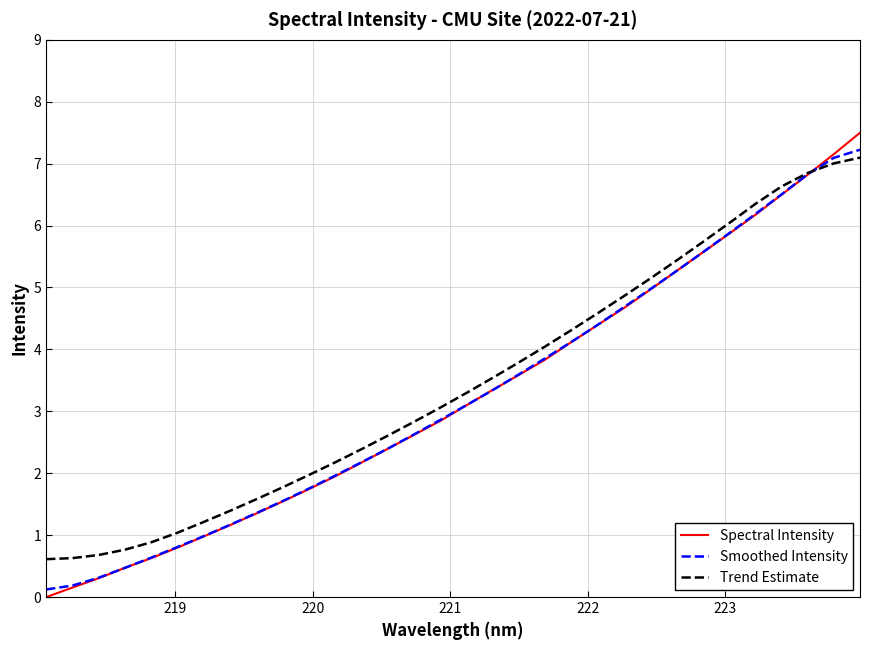

Which series has the largest range (max minus min)?

Spectral Intensity